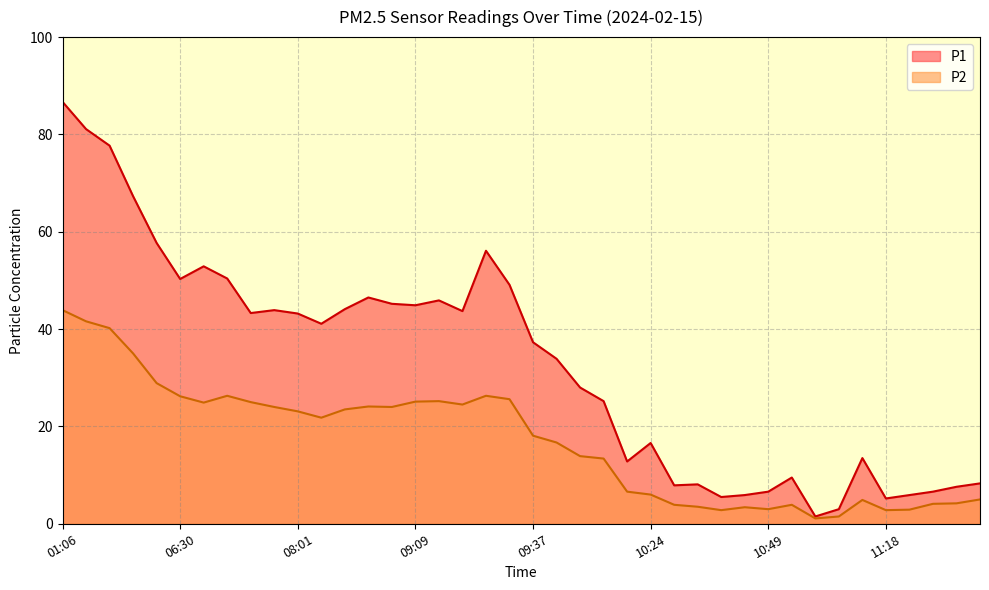

At which label does P2 reach its peak?

01:06